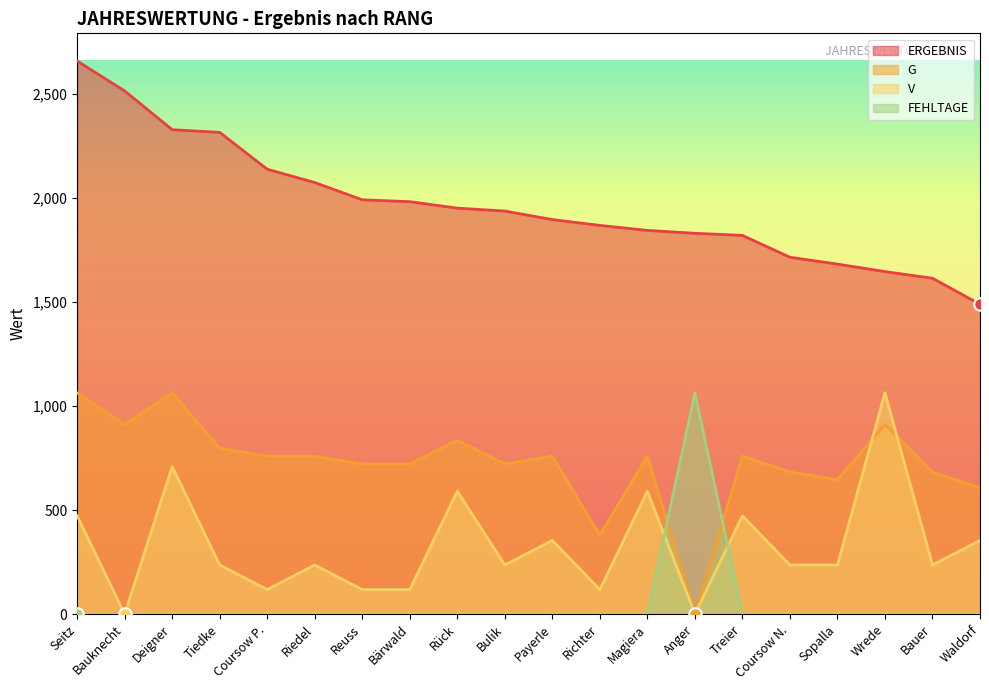

Is the value of FEHLTAGE at Coursow N. greater than the value of ERGEBNIS at Anger?

No